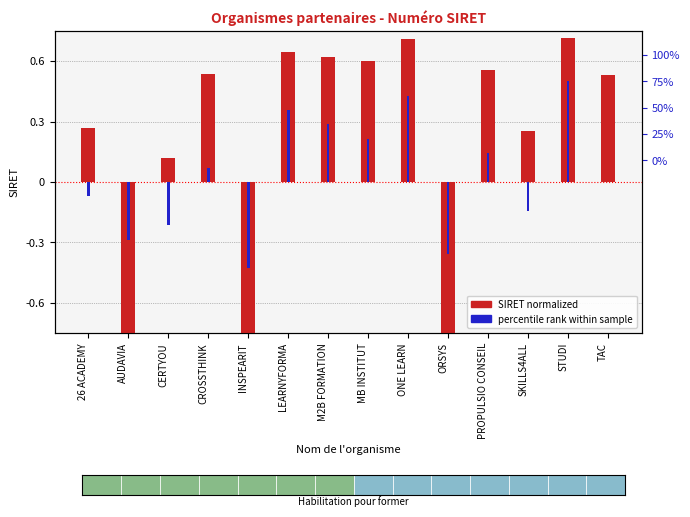

What position from the left is ORSYS?

10